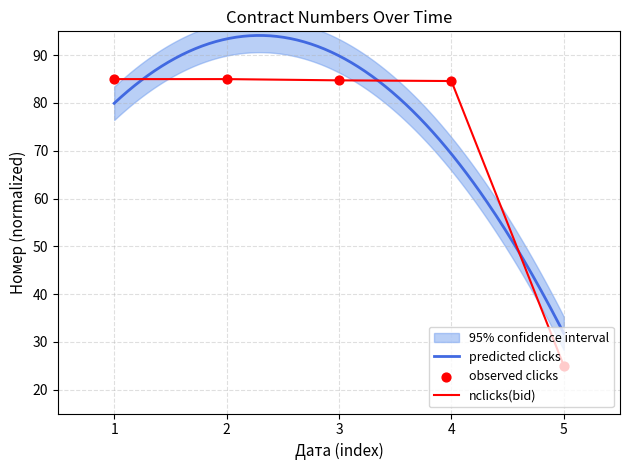

The value of nclicks(bid) at 3 is 49.6. True or false?

False